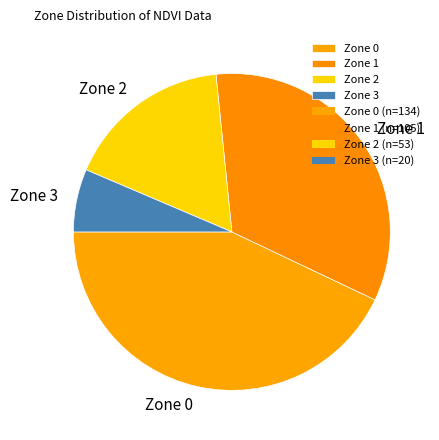

Combined, do Zone 0 and Zone 2 account for over 50%?

Yes